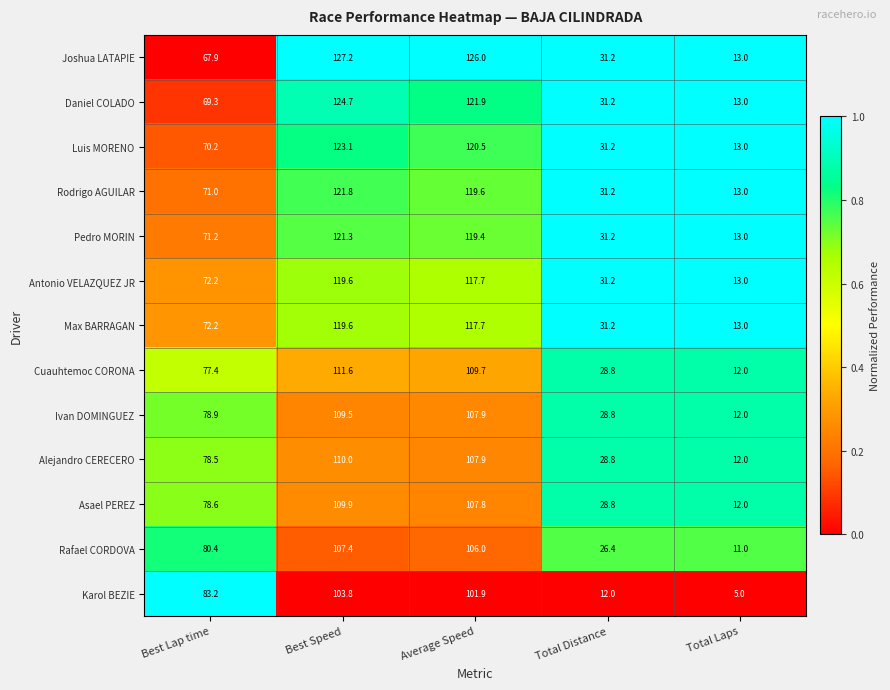

The value of Asael PEREZ at Average Speed is 107.8. True or false?

True